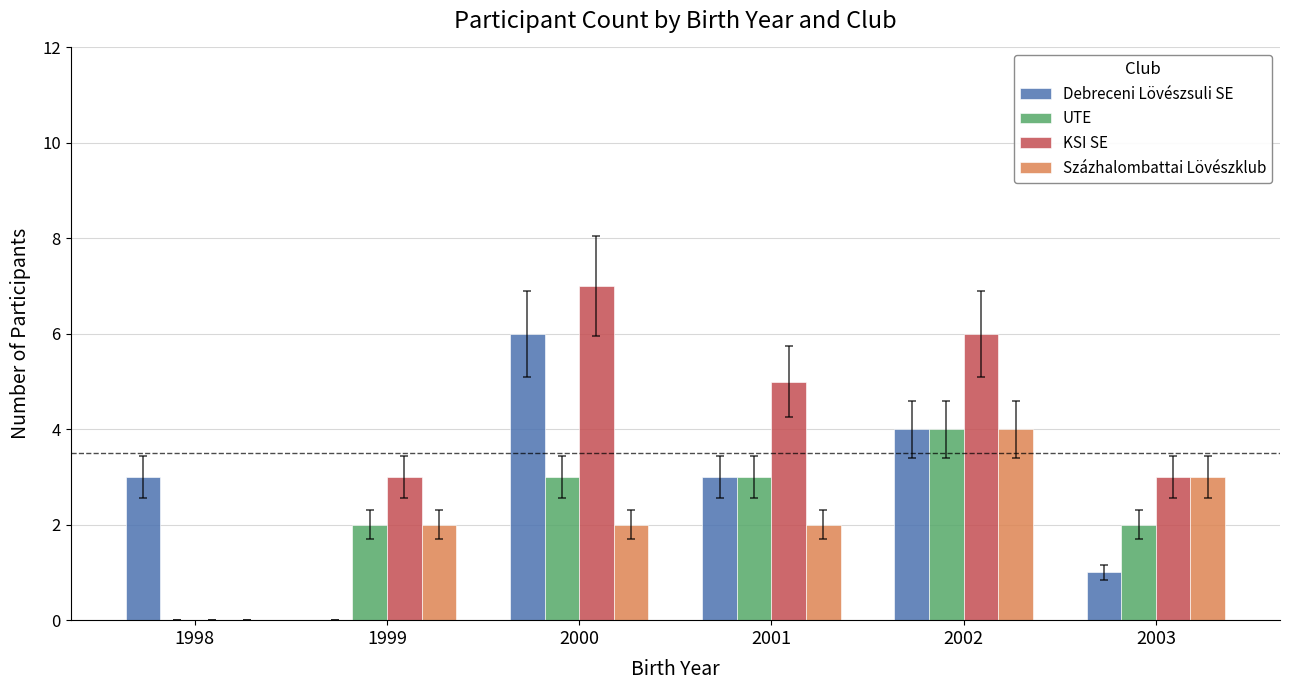

At which label does UTE reach its peak?

2002